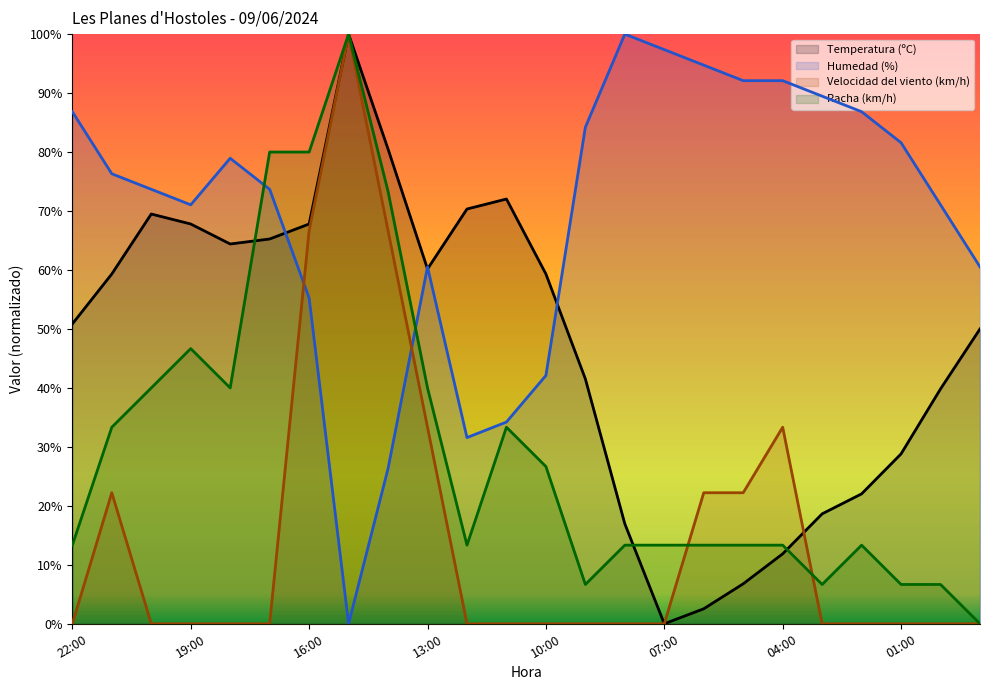

Where does the Humedad (%) series first go above 76?

22:00